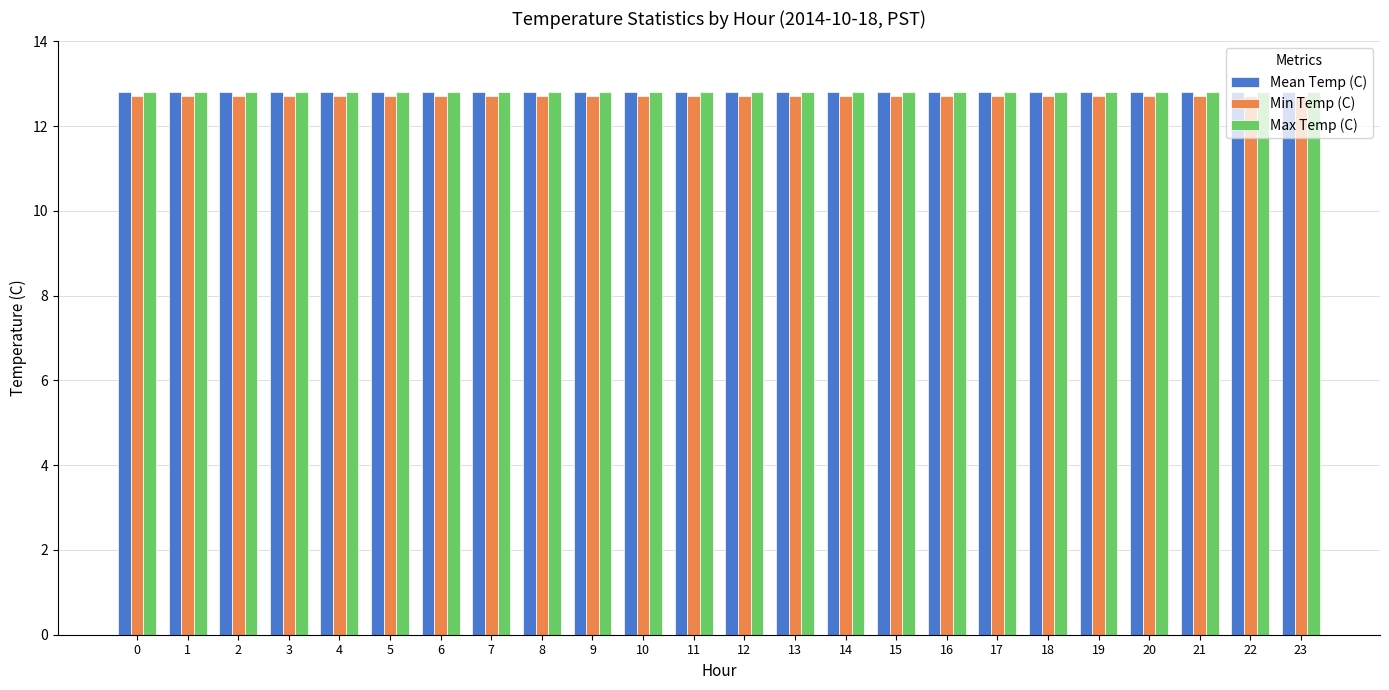

At how many categories does at least one series exceed 12?

24